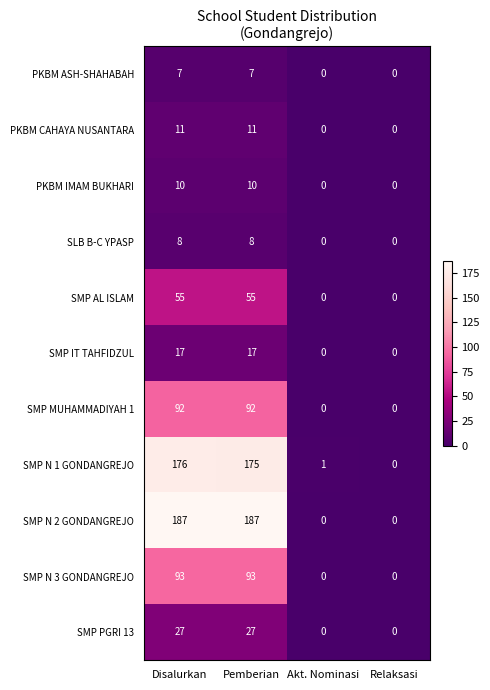

What is the maximum value for SMP MUHAMMADIYAH 1?

92